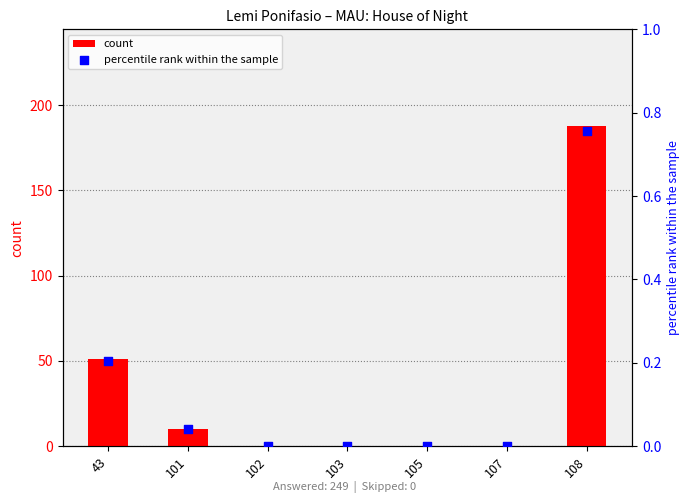

Which series reaches the minimum Y coordinate?

count